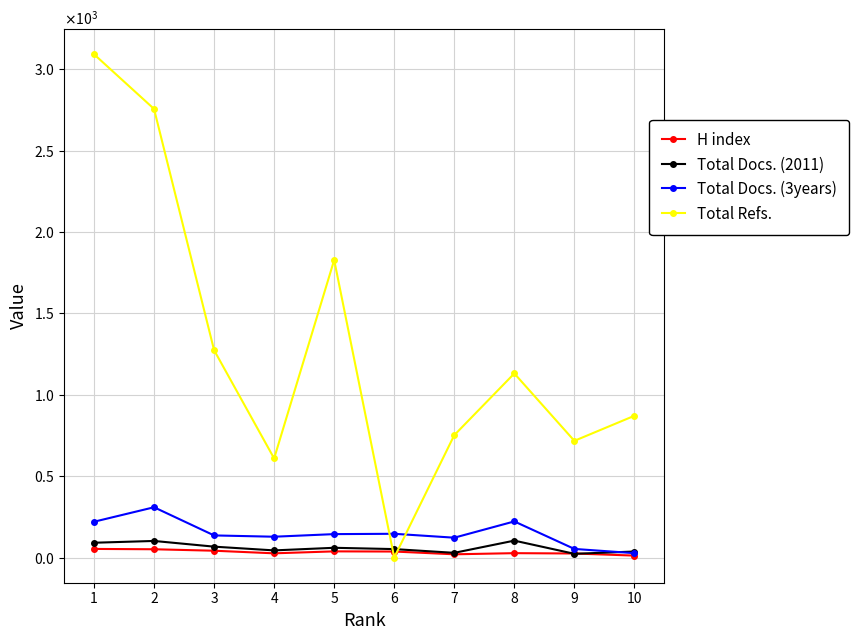

What is the spread (max minus min) of values at 9?

694